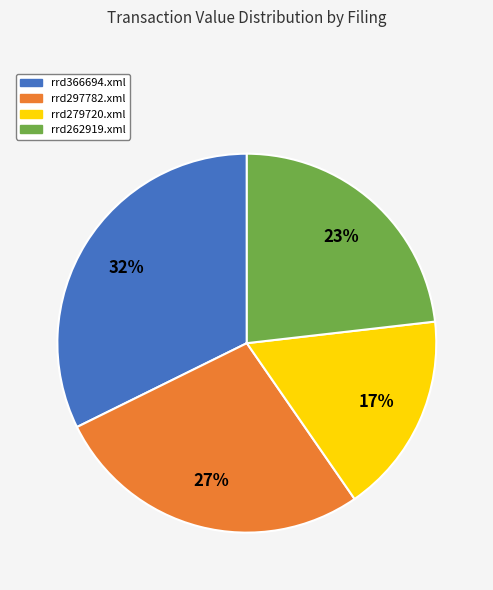

Which has a higher value, rrd297782.xml or rrd366694.xml?

rrd366694.xml